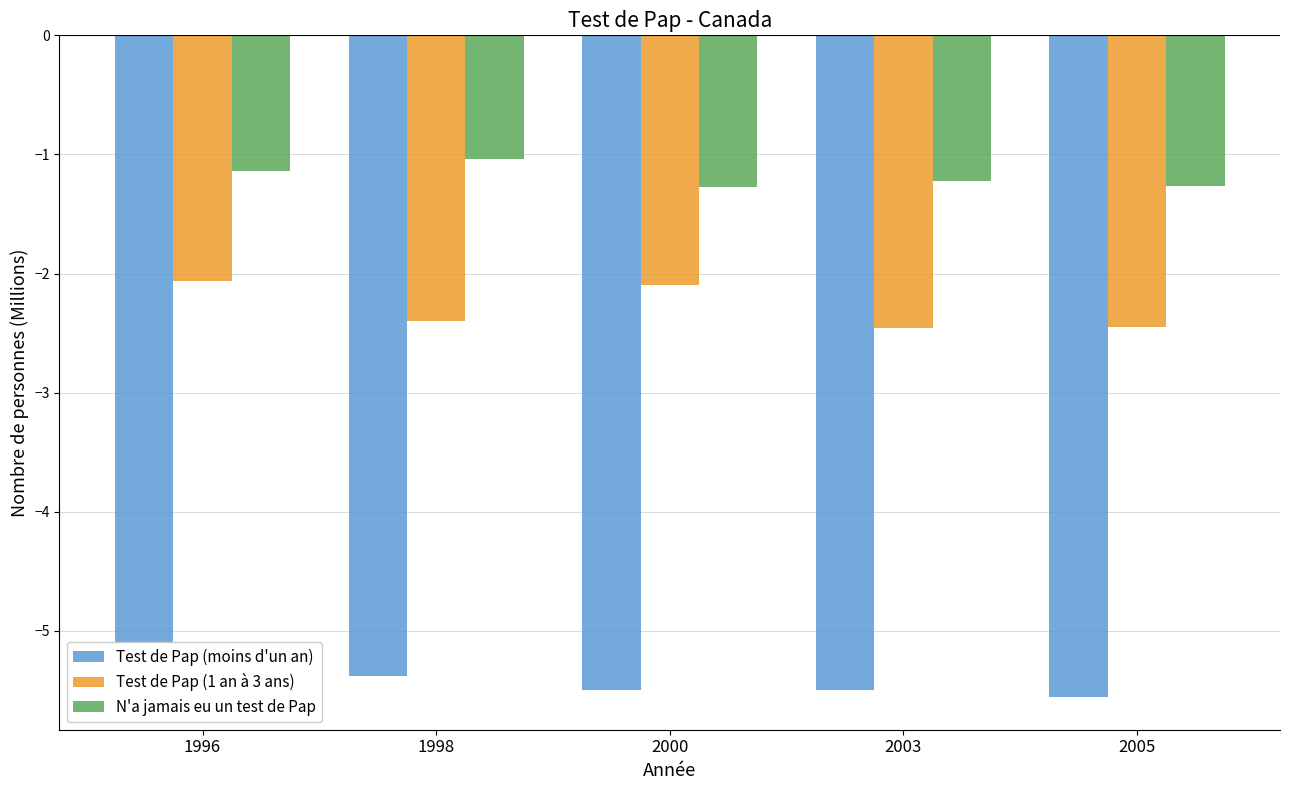

Which series has the largest total across all categories?

N'a jamais eu un test de Pap